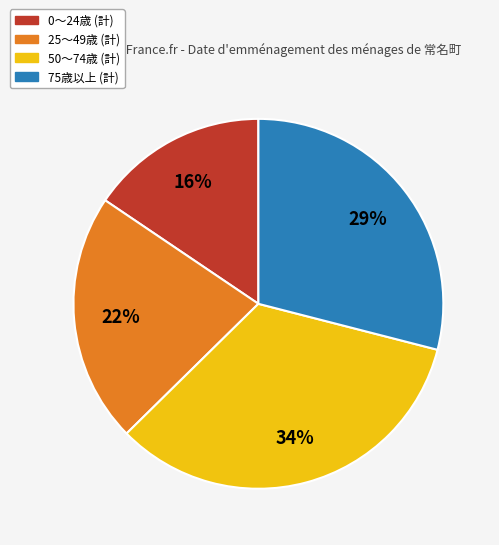

Is there any slice that represents more than half of the pie?

No